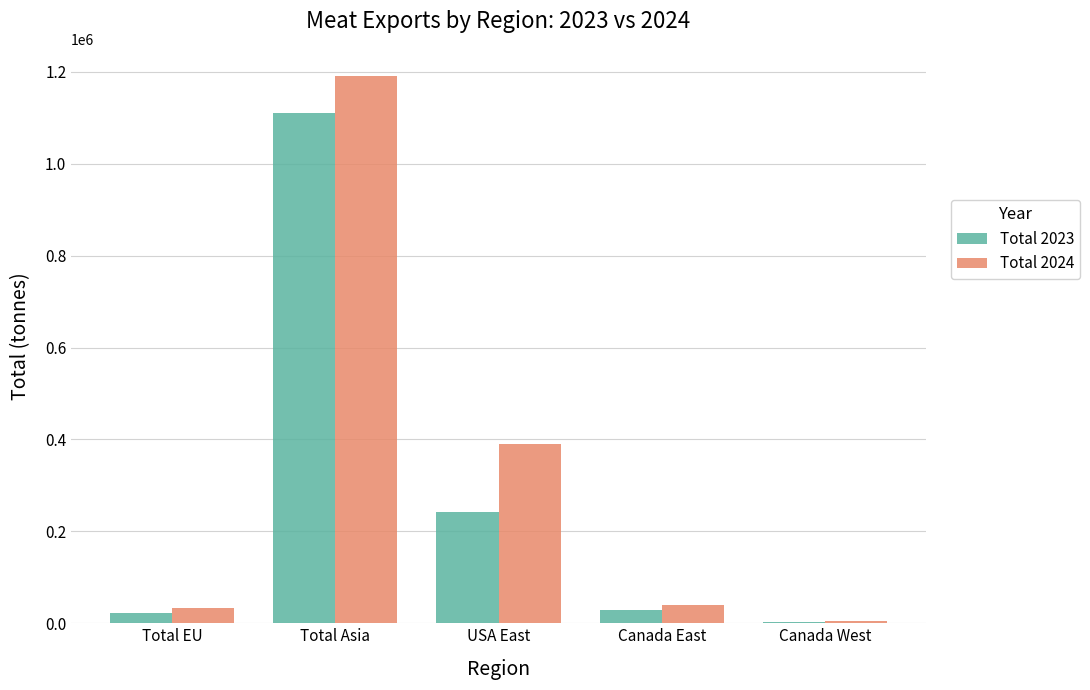

True or false: Total 2023 has a value of 1111386.8 at Total Asia.

True